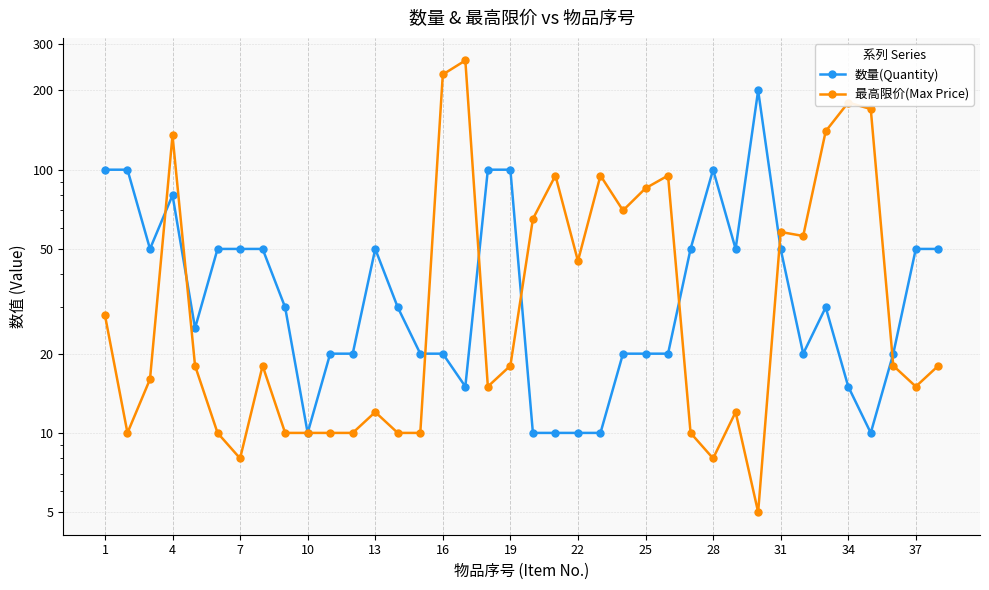

Rank the series by their maximum value, from lowest to highest.

数量(Quantity), 最高限价(Max Price)